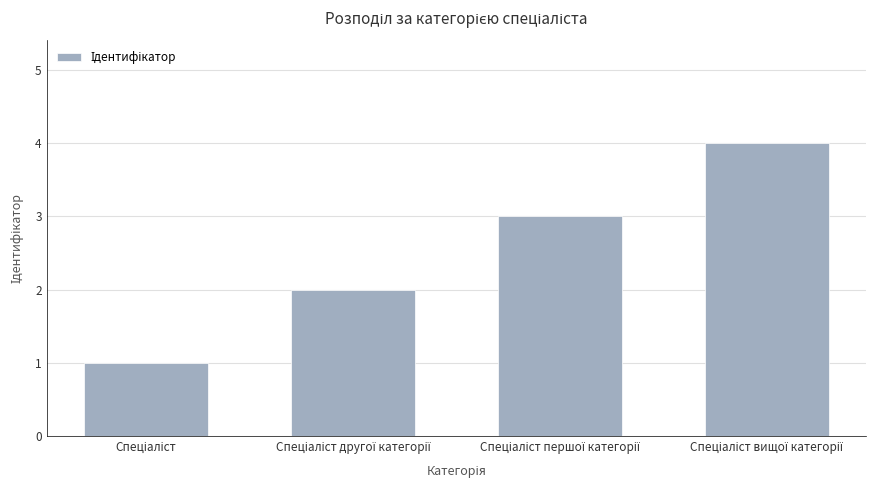

What is the maximum value shown in the chart?

4